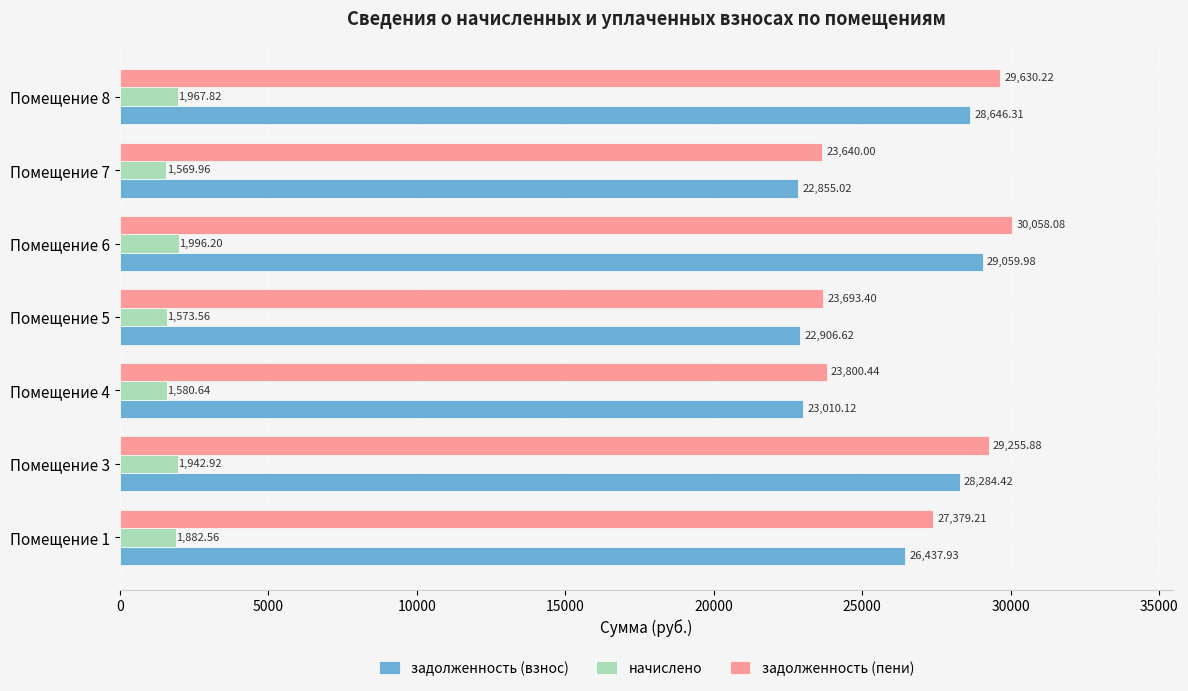

What is the difference between the highest and lowest values at Помещение 3?

27313.0